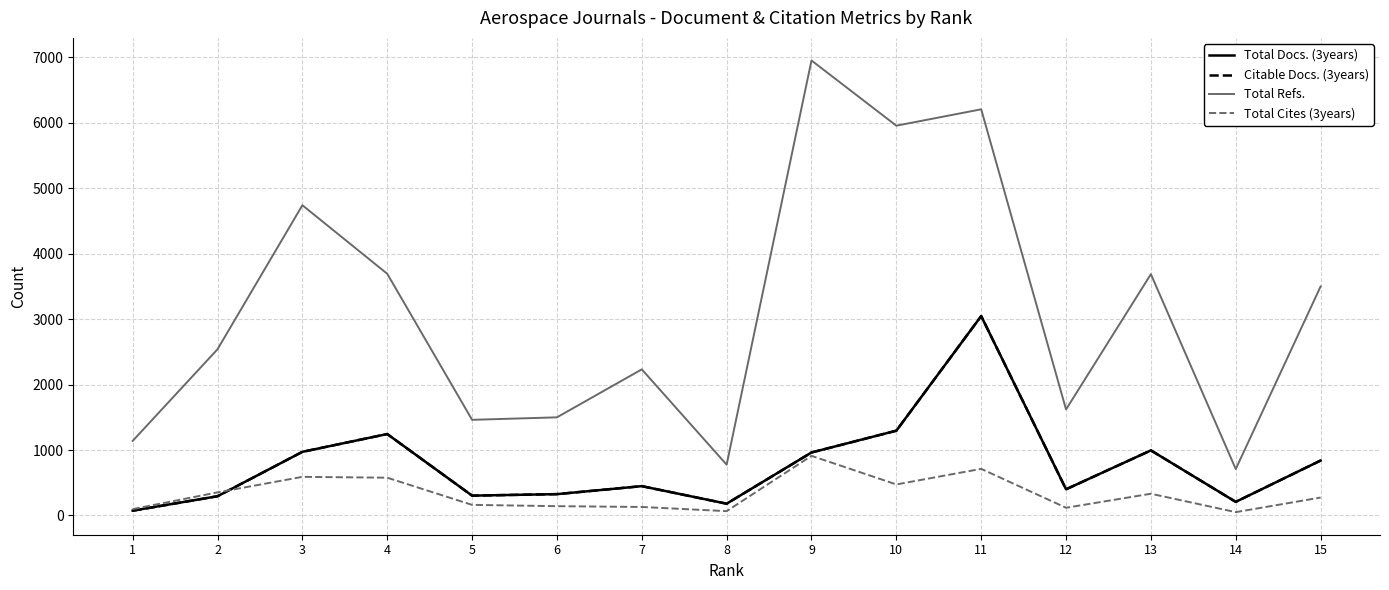

Which series has the widest spread of values?

Total Refs.